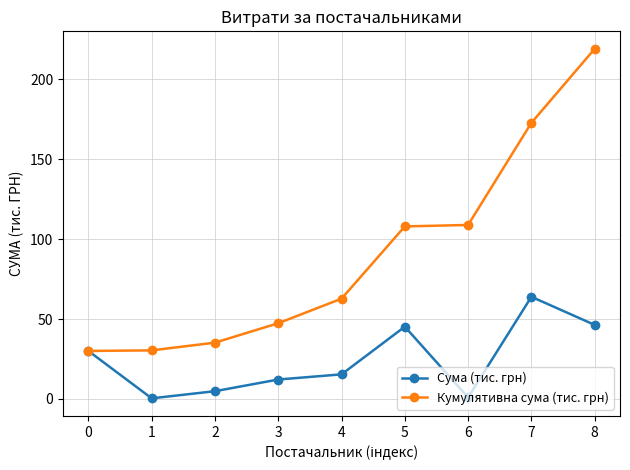

What is the difference between the Кумулятивна сума (тис. грн) values at 2 and 1?

4.8